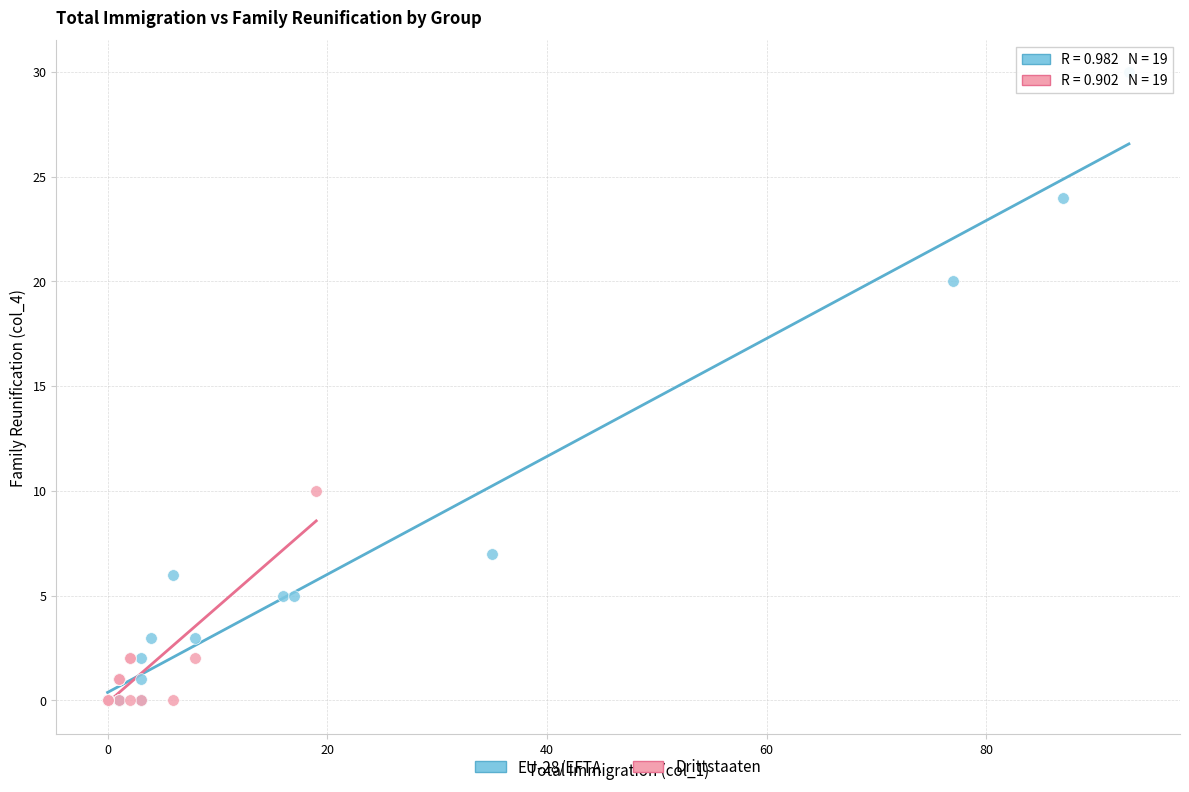

Which series contains the highest Y value?

EU-28/EFTA